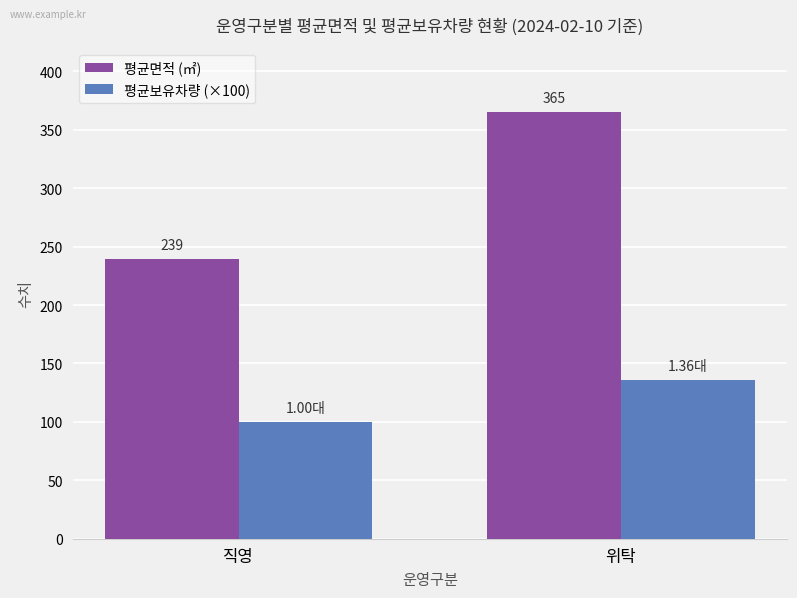

At which label does 평균면적 (㎡) reach its minimum?

직영